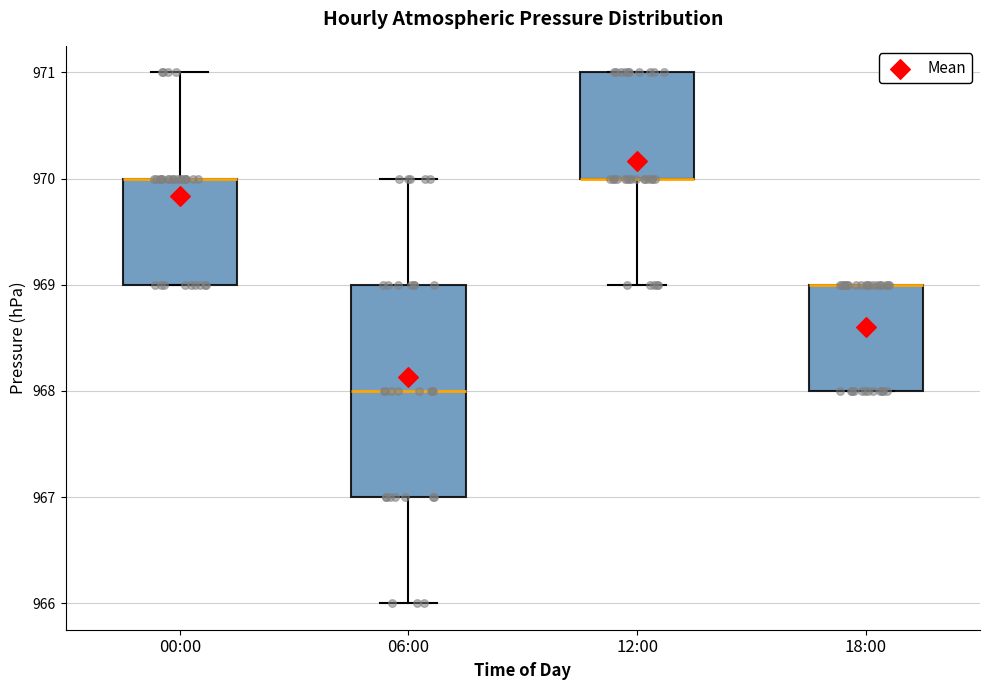

Which box is the tallest, from its lower edge to its upper edge?

06:00